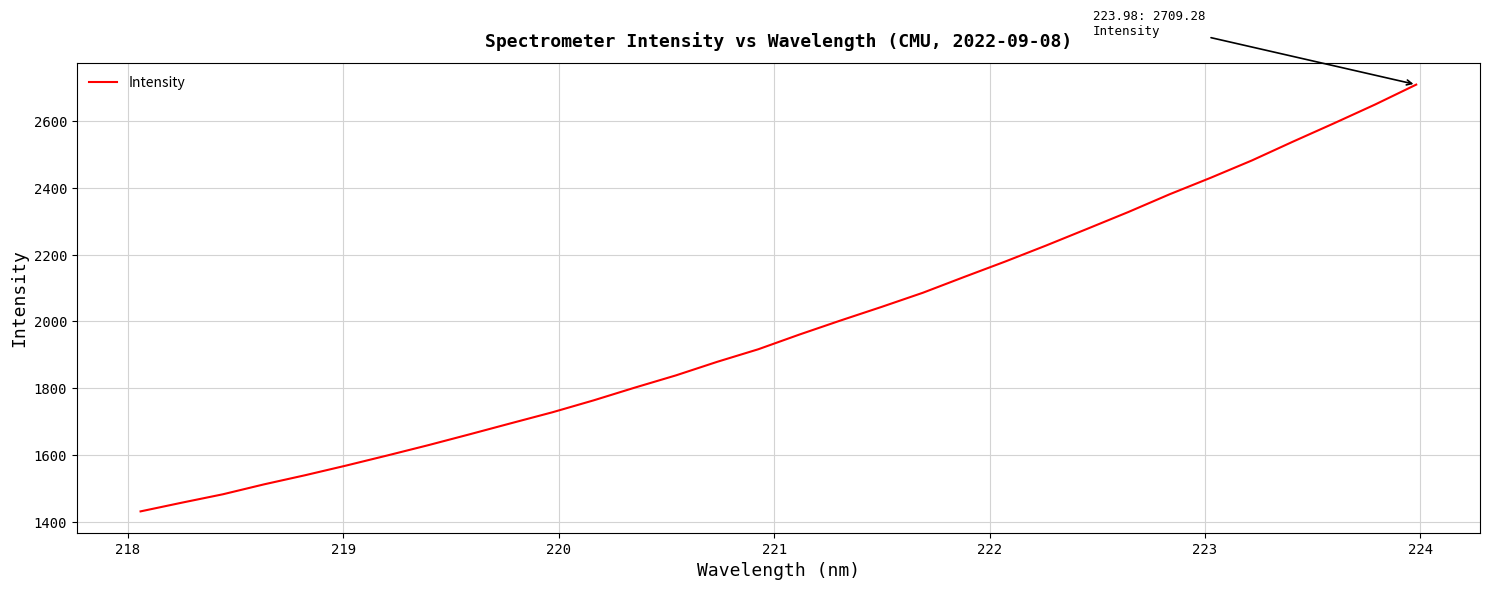

What is the difference between the maximum and minimum values?

1278.6